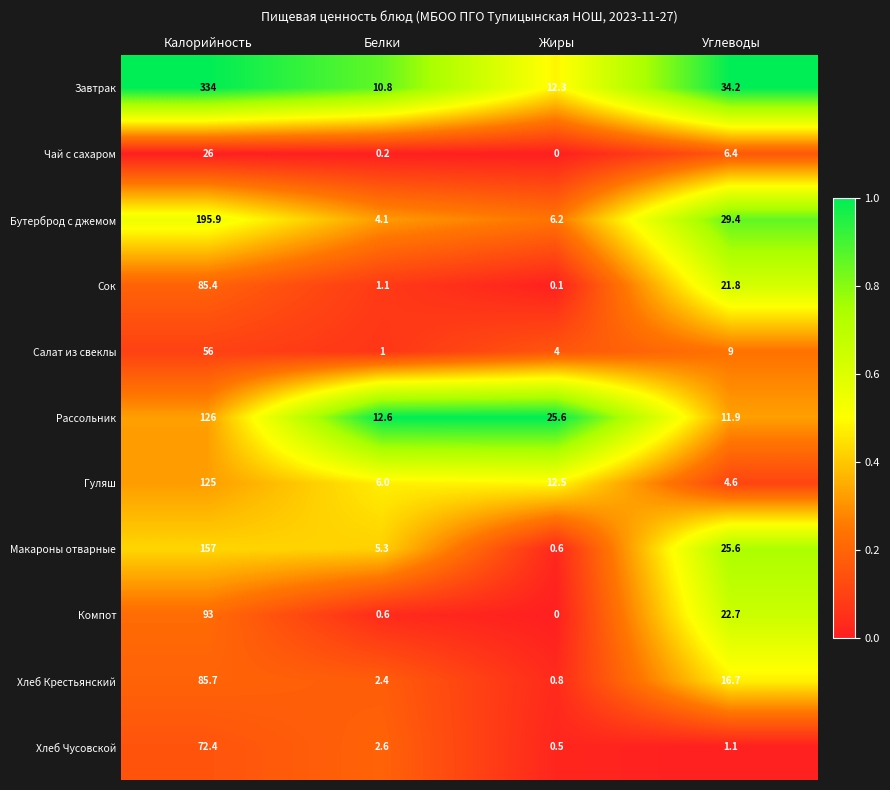

True or false: Сок has a value of 1.1 at Белки.

True